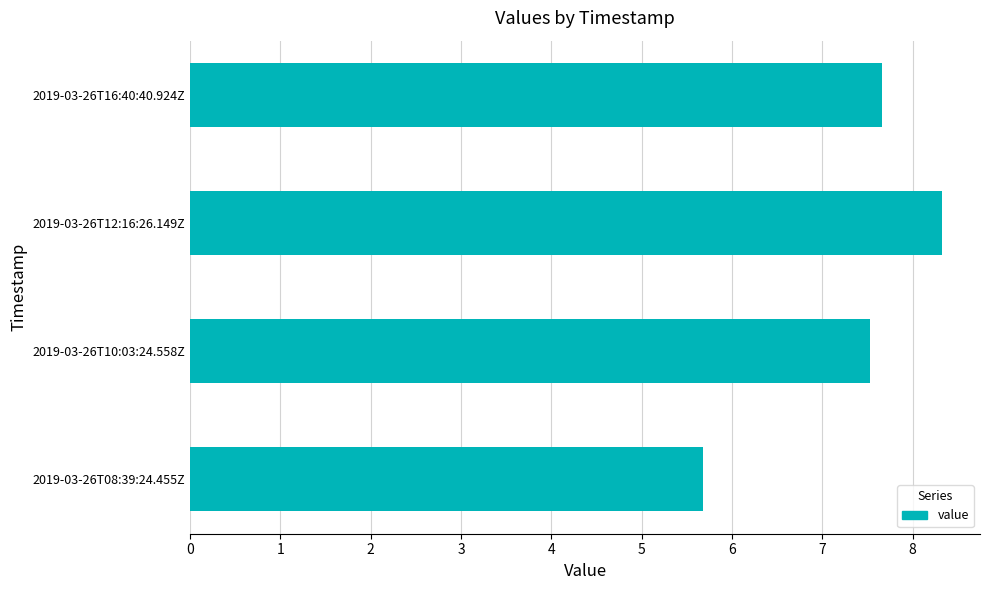

Reading top to bottom, list all the values displayed in this chart.

7.7	8.3	7.5	5.7